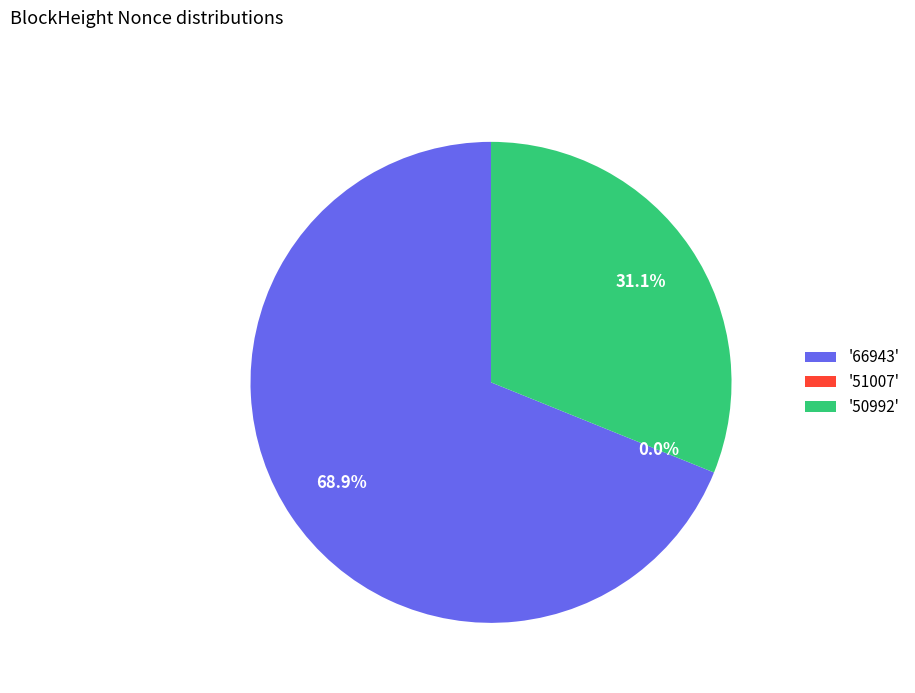

What percentage is the 66943 slice, to the nearest percent?

69%